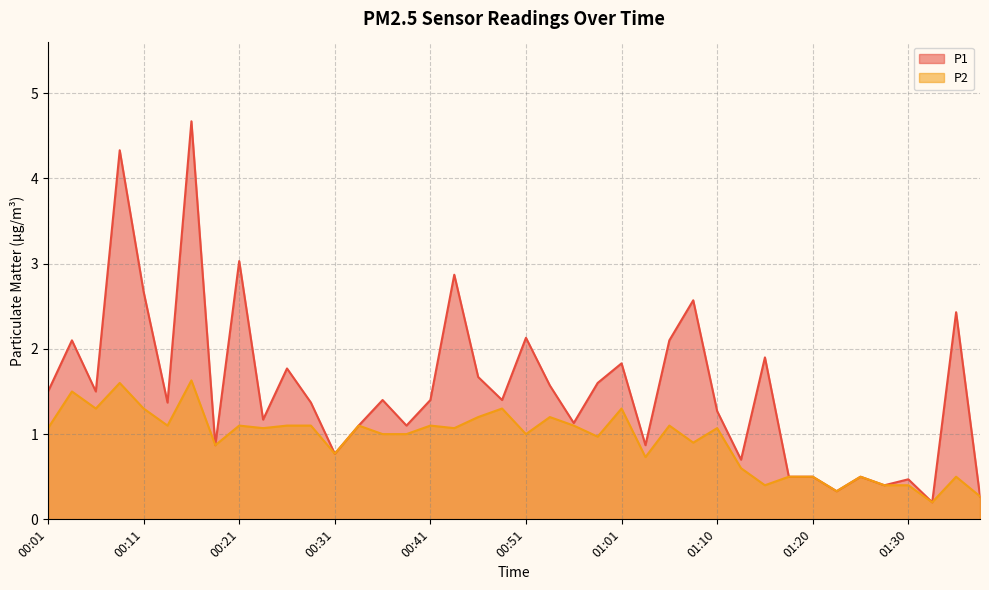

How many values in the P2 series are below 1?

16